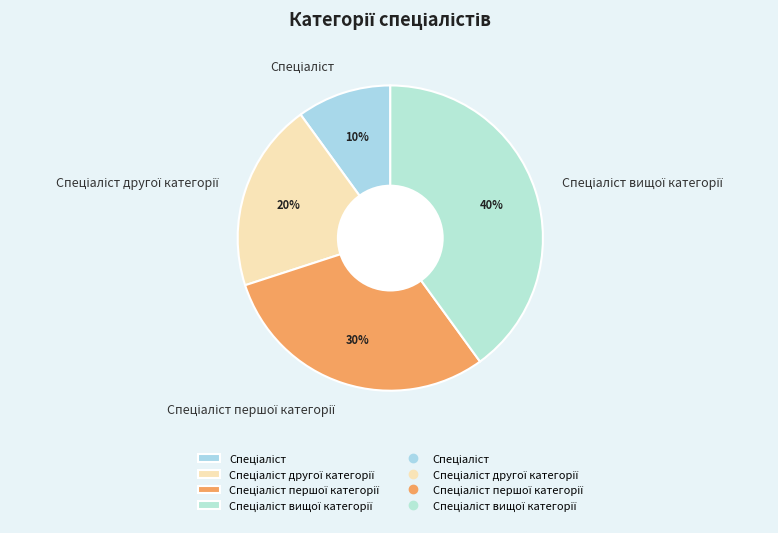

Is there a majority slice in this chart?

No